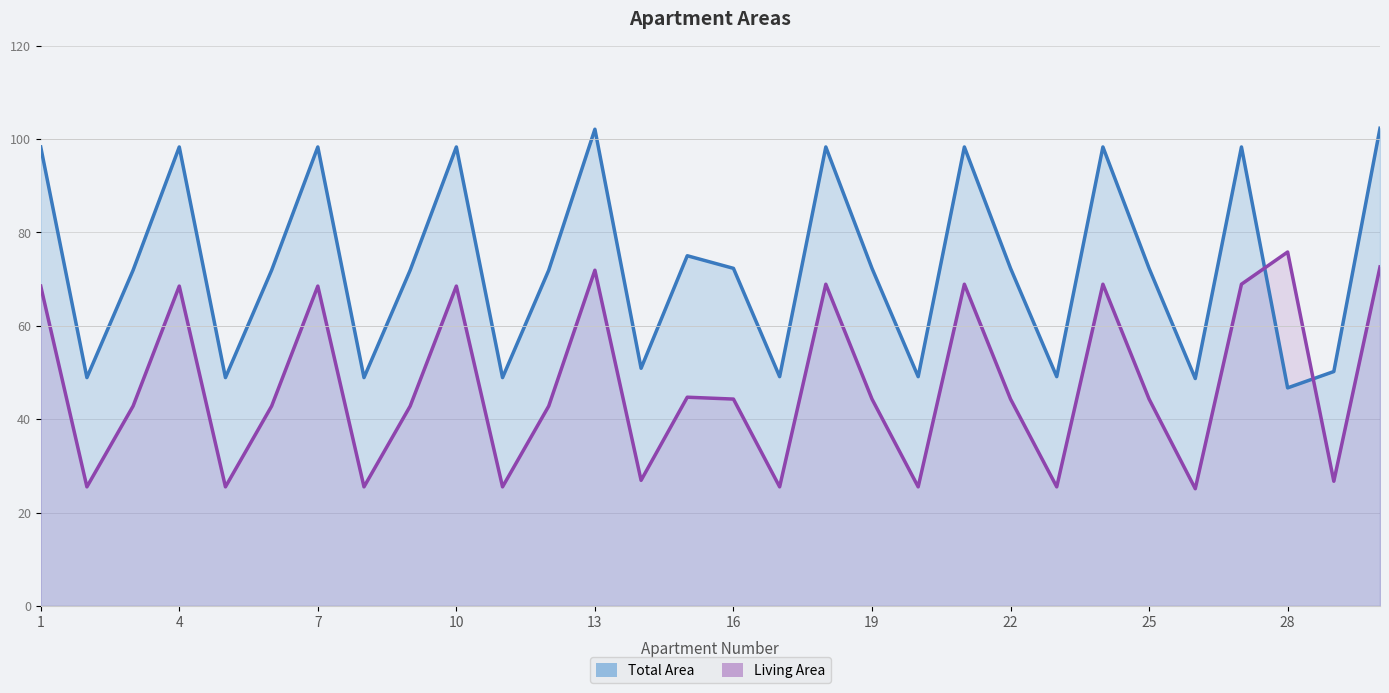

In Living Area, how many points are lower than both neighbors (excluding endpoints)?

10